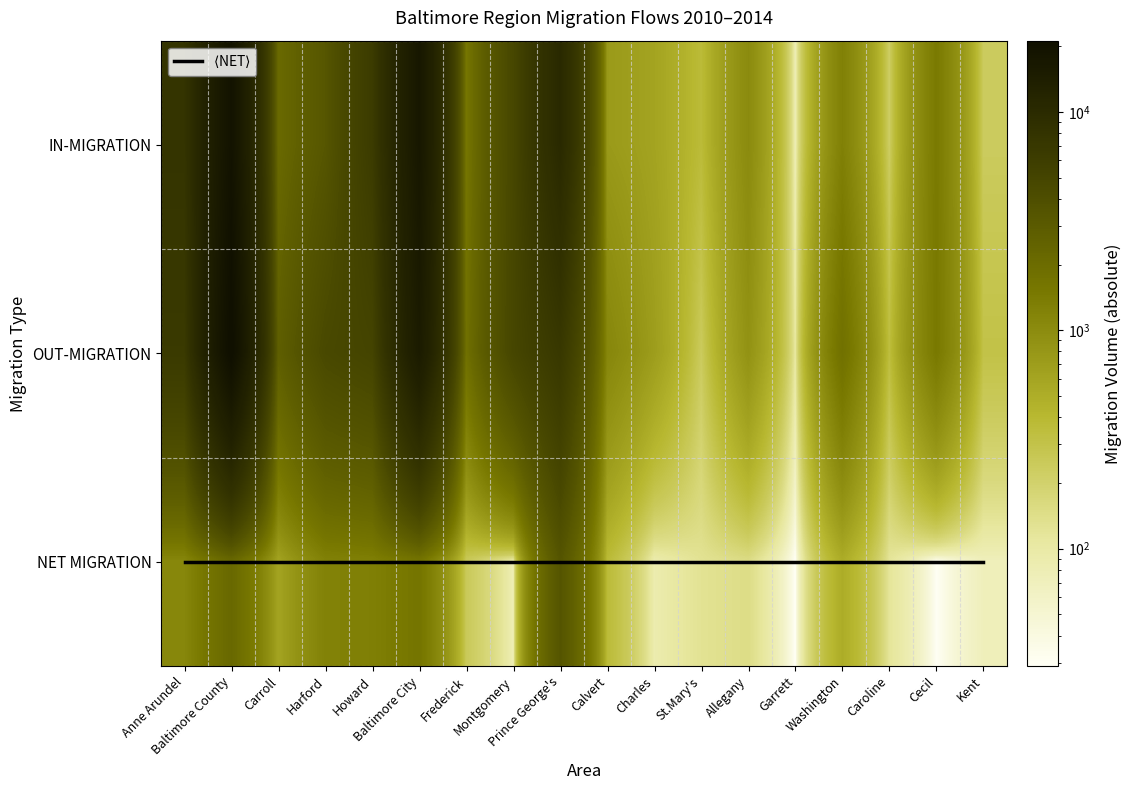

Where is NET MIGRATION nearest to the value 1730?

Baltimore City